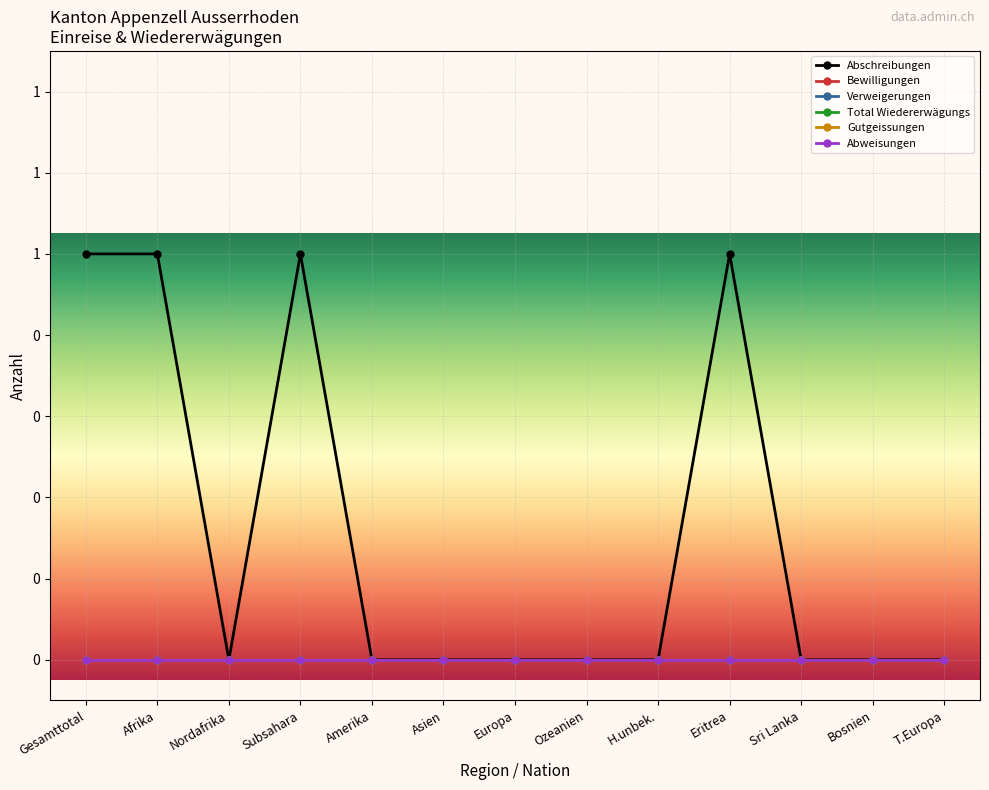

What position from the left is Europa?

7